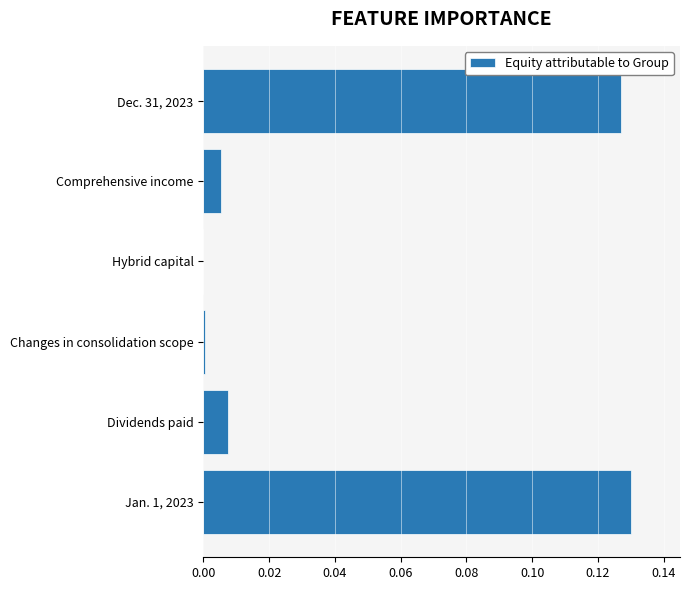

The value at Changes in consolidation scope is 0.0. True or false?

True